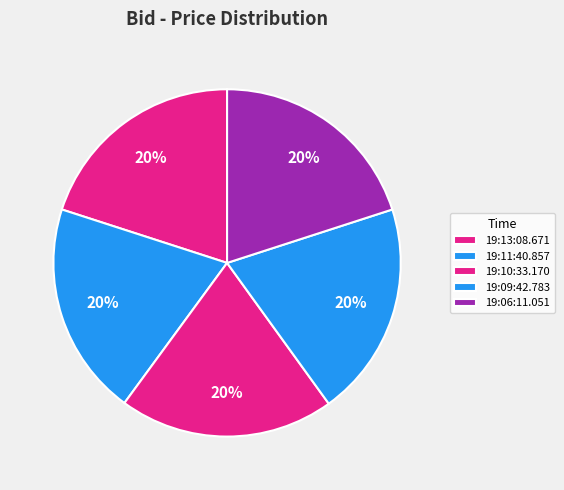

To the nearest percent, what portion does 19:13:08.671 represent?

20%